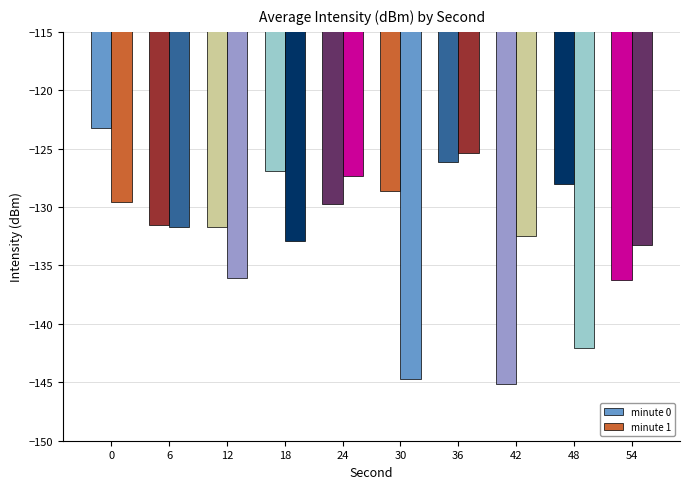

What is the total value across all series at 24?

-257.1